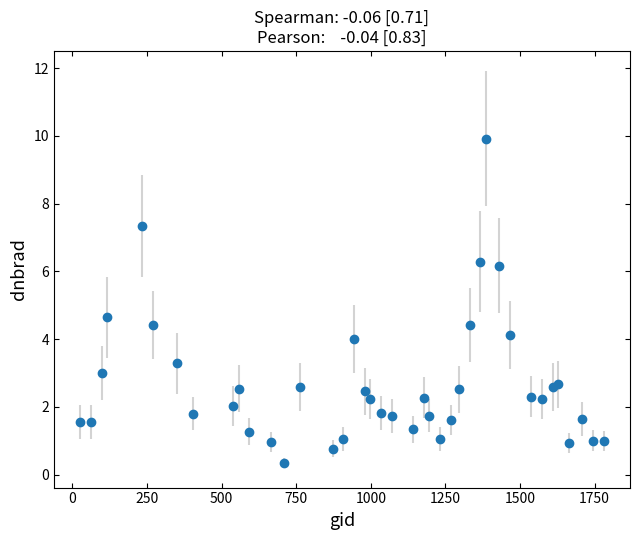

What is the greatest value displayed?

9.9